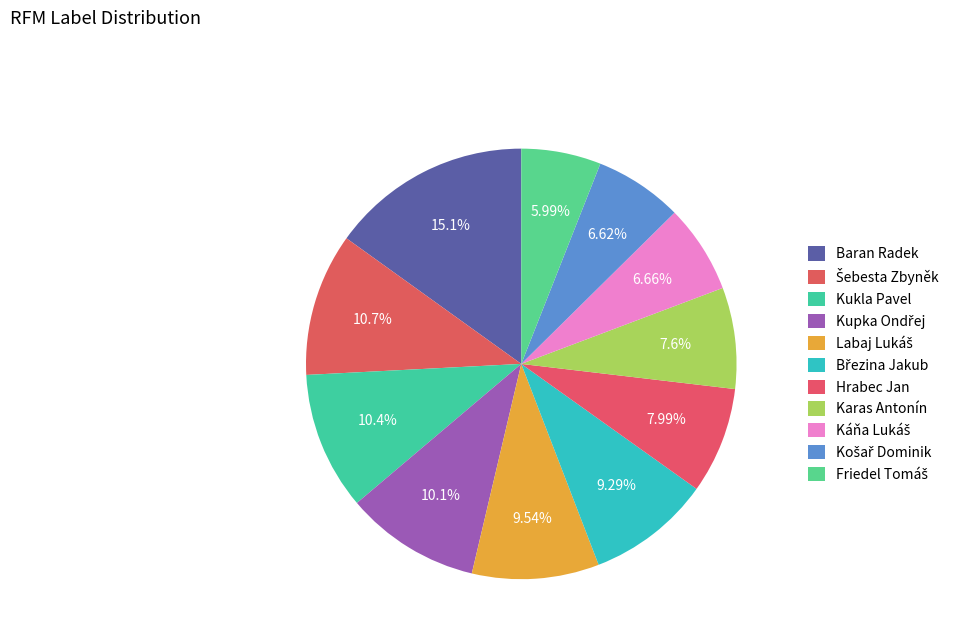

Rank the categories by value from highest to lowest.

Baran Radek, Šebesta Zbyněk, Kukla Pavel, Kupka Ondřej, Labaj Lukáš, Březina Jakub, Hrabec Jan, Karas Antonín, Káňa Lukáš, Košař Dominik, Friedel Tomáš